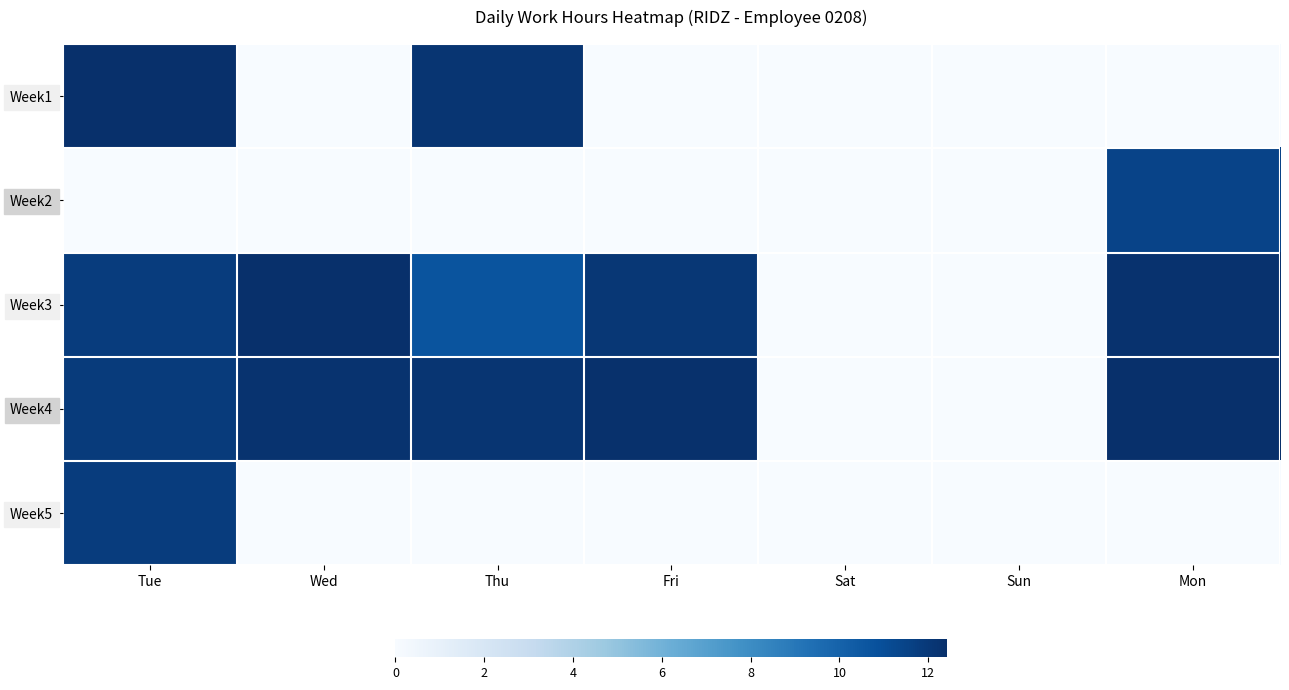

At how many categories does at least one series exceed 4?

5